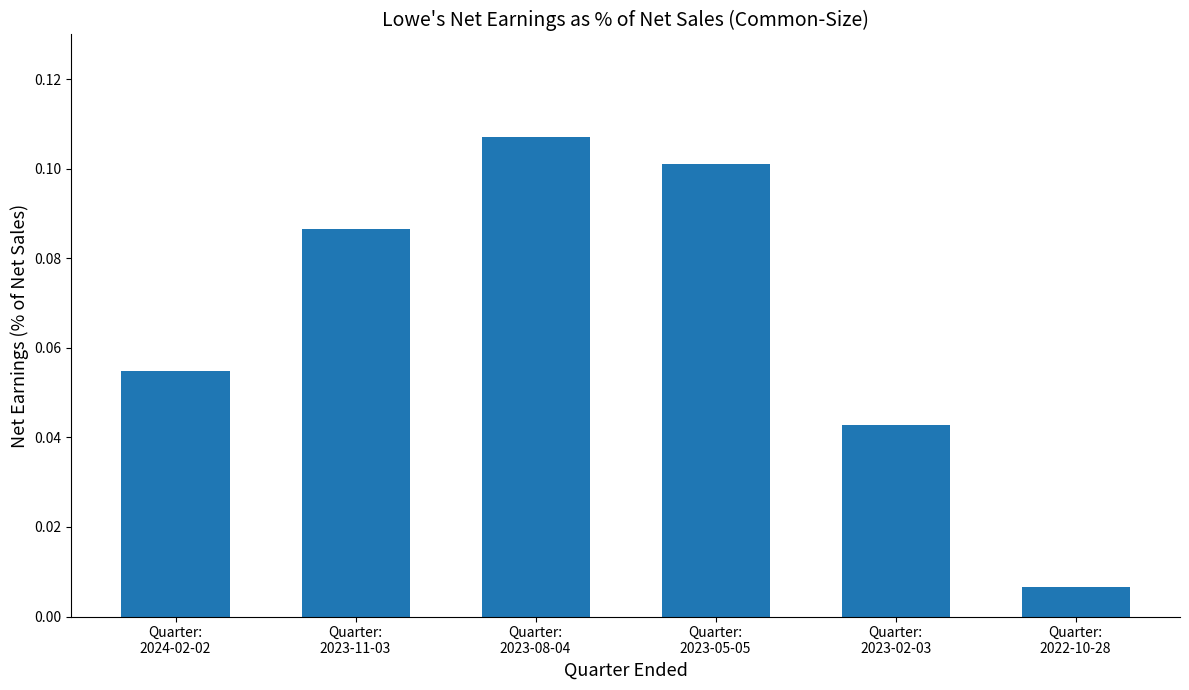

Rank the categories by value from lowest to highest.

Quarter:
2022-10-28, Quarter:
2023-02-03, Quarter:
2024-02-02, Quarter:
2023-11-03, Quarter:
2023-05-05, Quarter:
2023-08-04